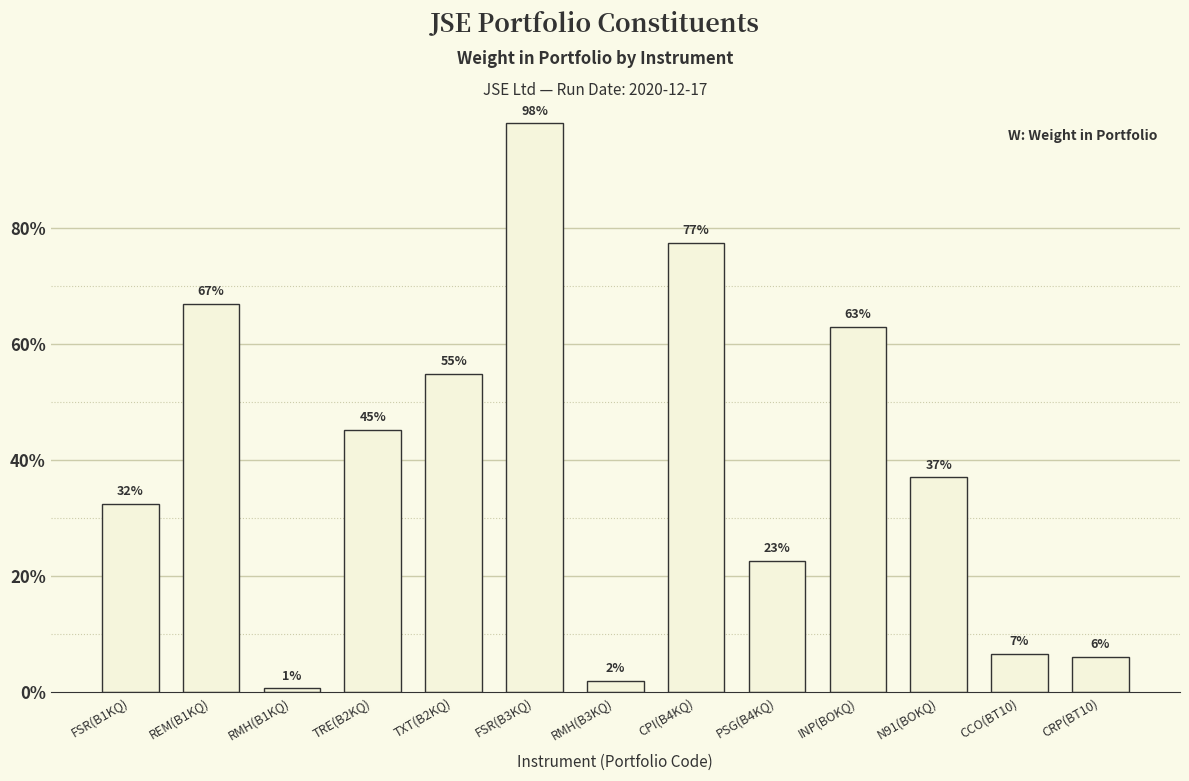

Reading left to right, transcribe all the data shown in this chart.

FSR(B1KQ)=0.3	REM(B1KQ)=0.7	RMH(B1KQ)=0.0	TRE(B2KQ)=0.5	TXT(B2KQ)=0.5	FSR(B3KQ)=1.0	RMH(B3KQ)=0.0	CPI(B4KQ)=0.8	PSG(B4KQ)=0.2	INP(BOKQ)=0.6	N91(BOKQ)=0.4	CCO(BT10)=0.1	CRP(BT10)=0.1